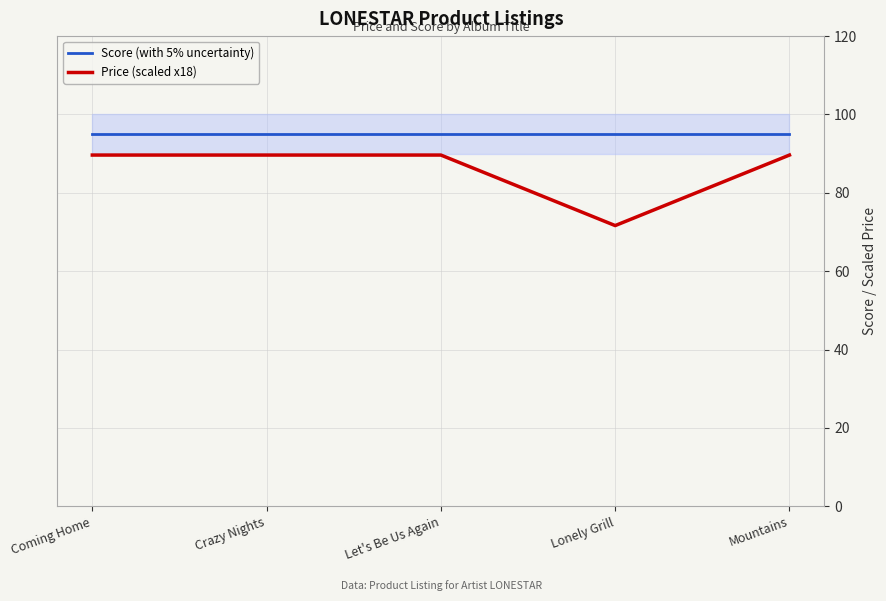

True or false: Score (with 5% uncertainty) and Price (scaled x18) intersect in this chart.

False